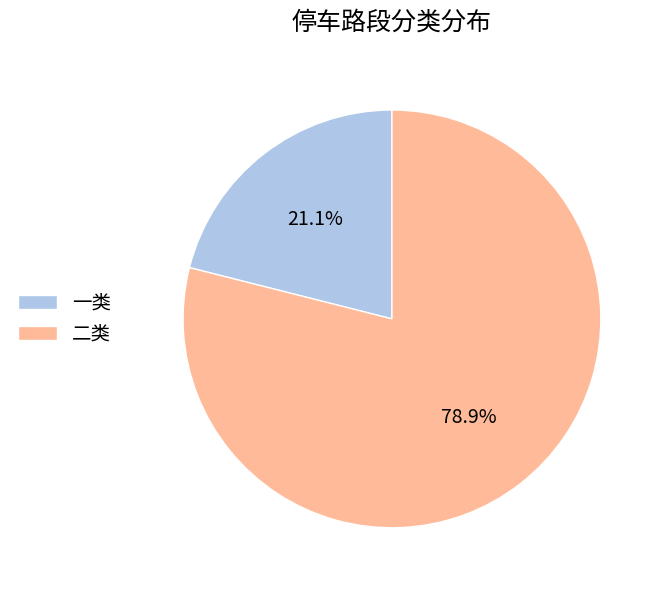

How many segments does this pie chart have?

2